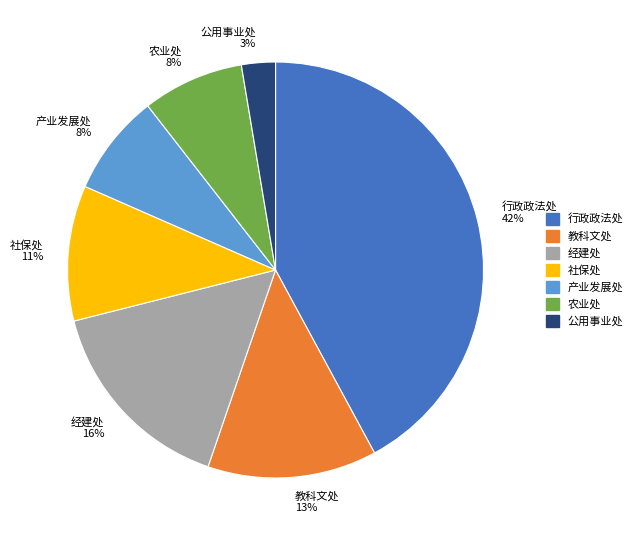

Which category has the smallest portion of the pie?

公用事业处